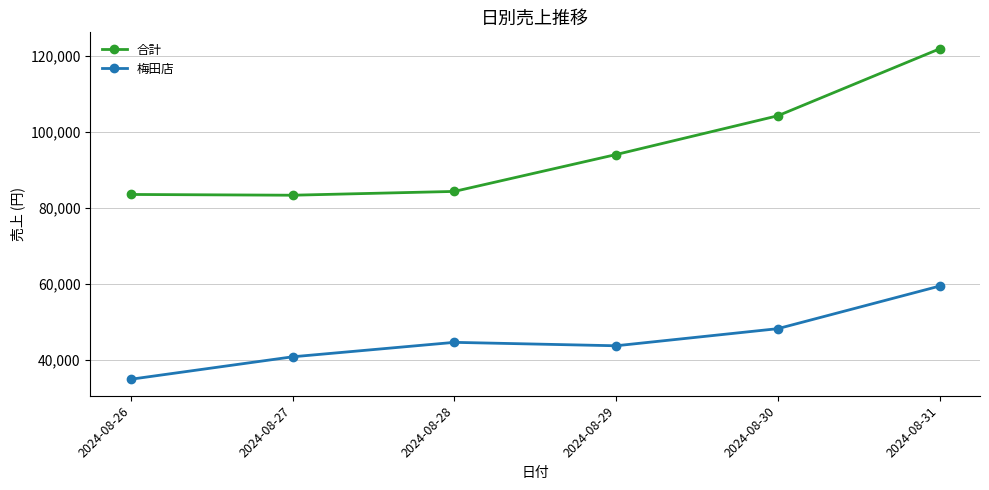

Rank the series by their average value, from highest to lowest.

合計, 梅田店